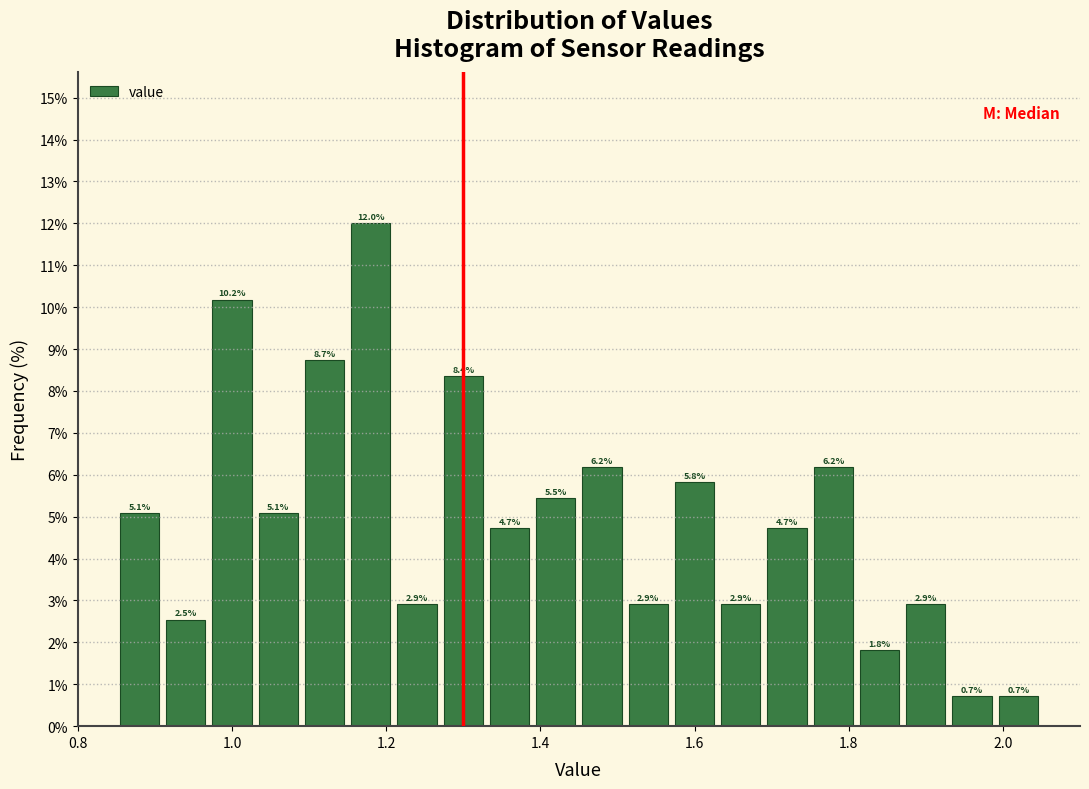

Around what value on the x-axis is the tallest bar? Give the approximate position of its centre, as read against the axis.

1.18